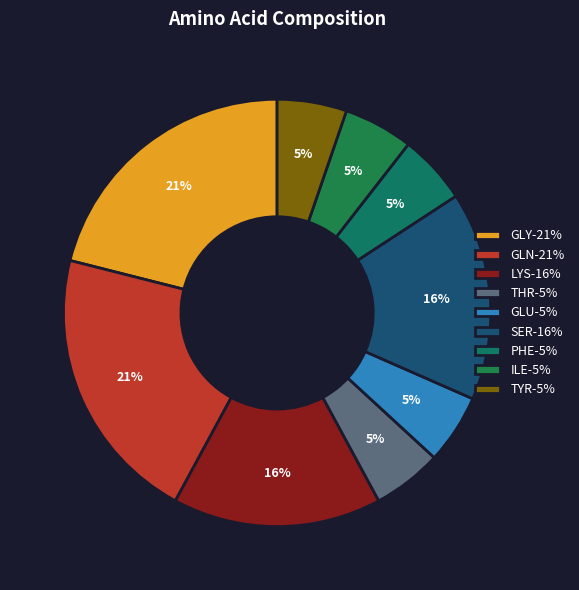

Is the sum of GLN and ILE greater than half?

No